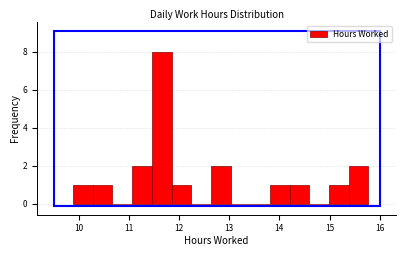

Read against the x-axis, roughly where is the centre of the tallest bar?

11.7